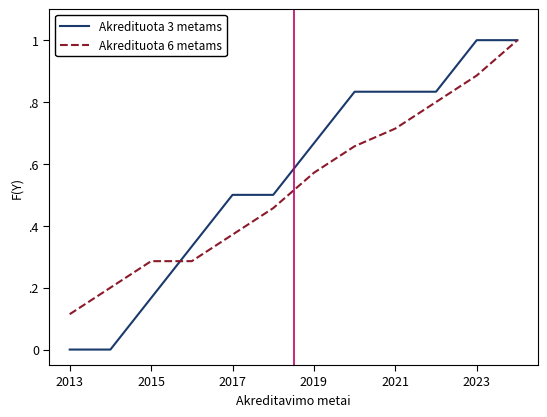

Reading left to right, extract all data points from this chart.

Akredituota 3 metams: 0.0	0.0	0.2	0.3	0.5	0.5	0.7	0.8	0.8	0.8	1.0	1.0
Akredituota 6 metams: 0.1	0.2	0.3	0.3	0.4	0.5	0.6	0.7	0.7	0.8	0.9	1.0